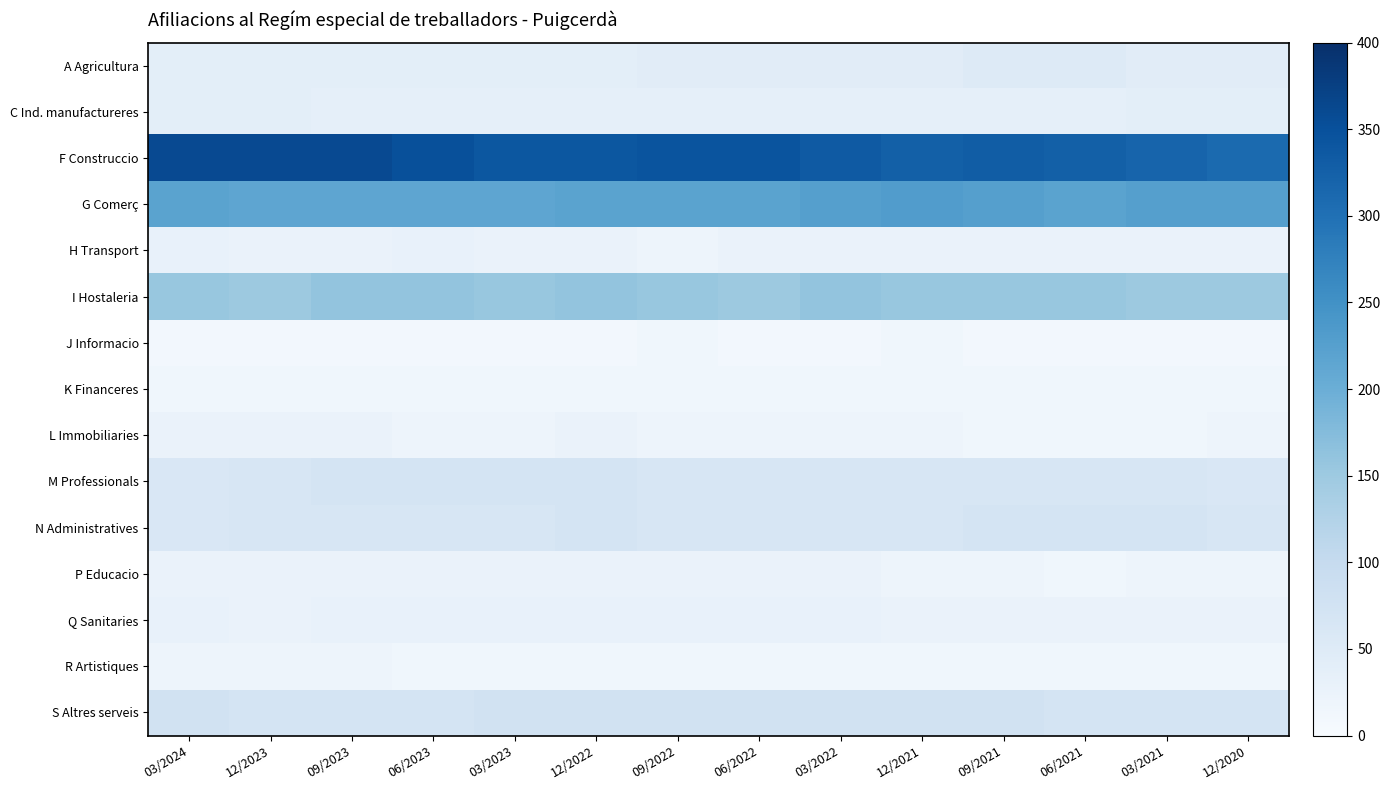

What is the spread (max minus min) of values at 12/2022?

330